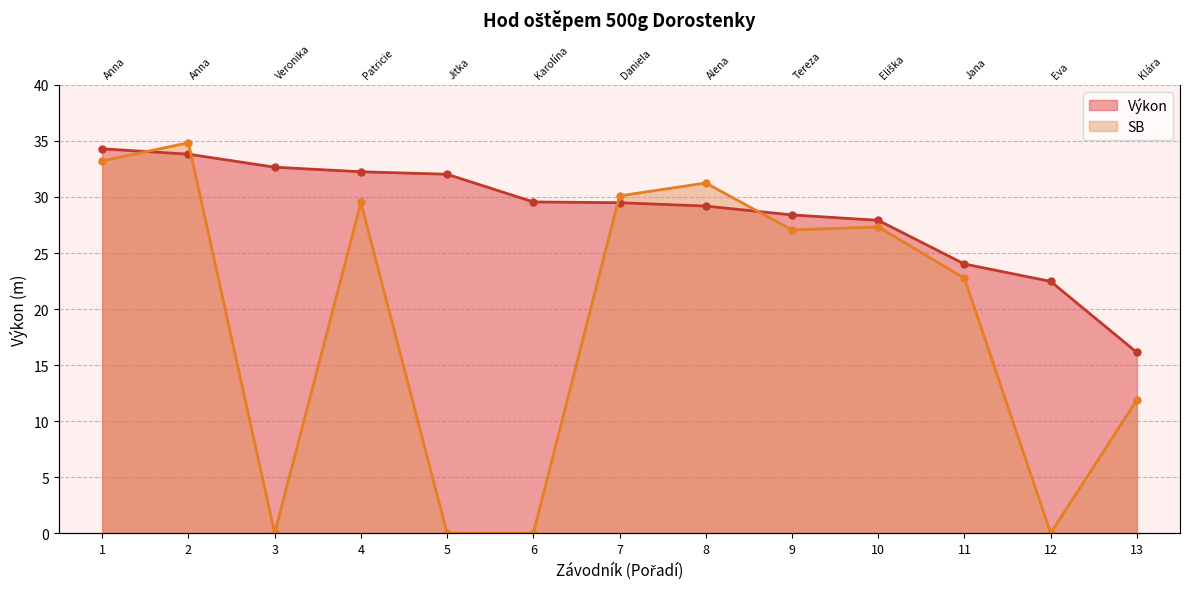

How many lines are shown in the chart?

2